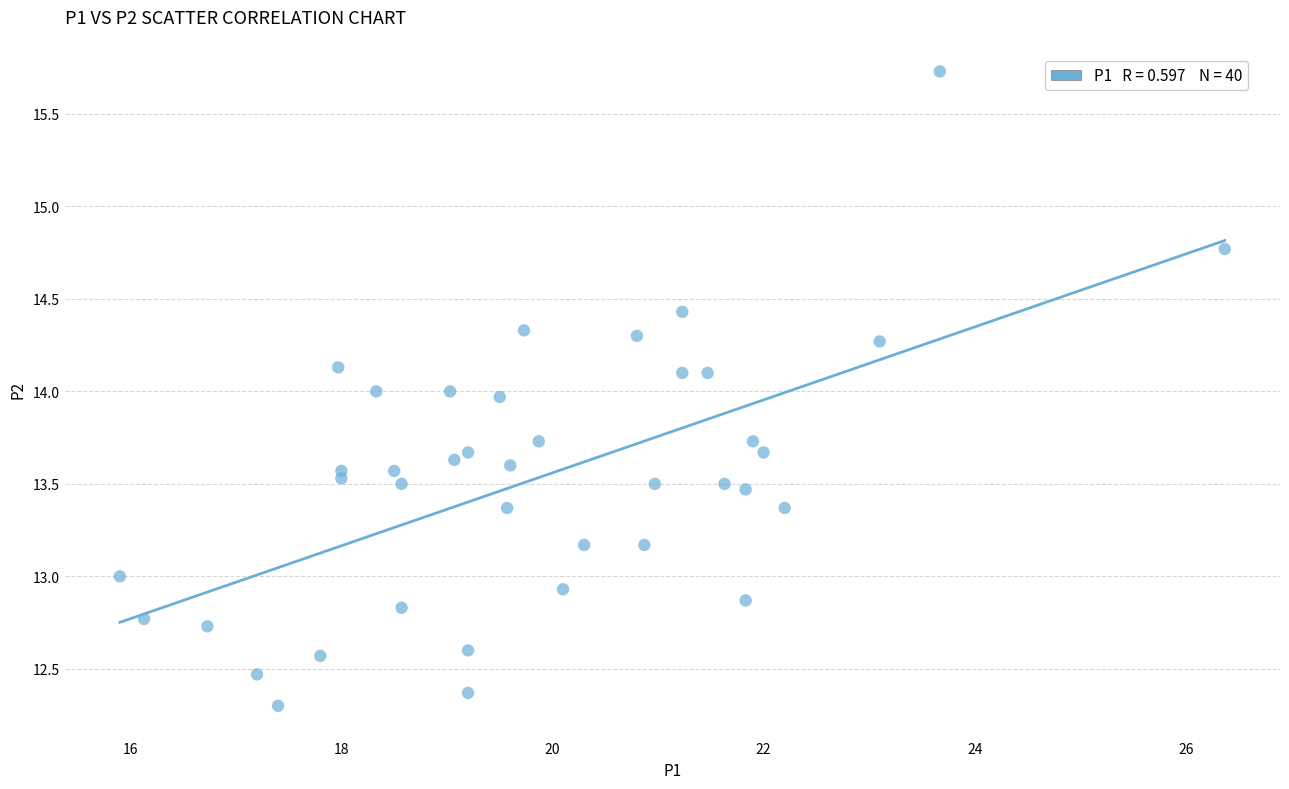

What is the range of X values (max minus min)?

10.5